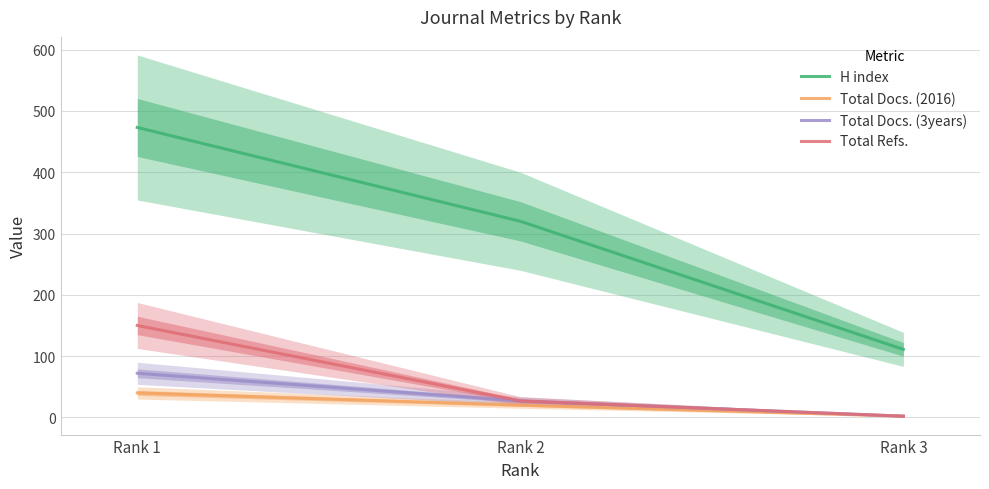

Reading left to right, list all the values displayed in this chart.

H index: Rank 1=473	Rank 2=320	Rank 3=111
Total Docs. (2016): Rank 1=40	Rank 2=20	Rank 3=2
Total Docs. (3years): Rank 1=72	Rank 2=27	Rank 3=2
Total Refs.: Rank 1=150	Rank 2=27	Rank 3=2